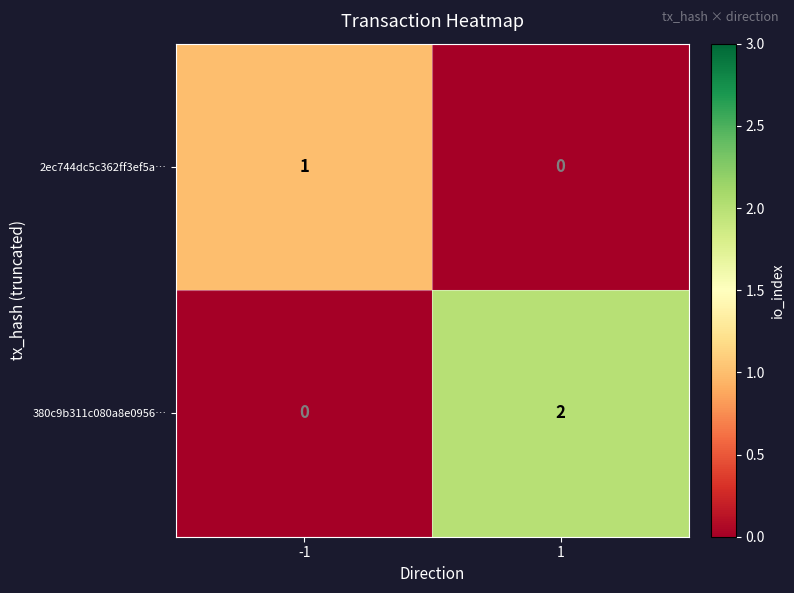

Which series changed the most between -1 and 1?

380c9b311c080a8e0956…